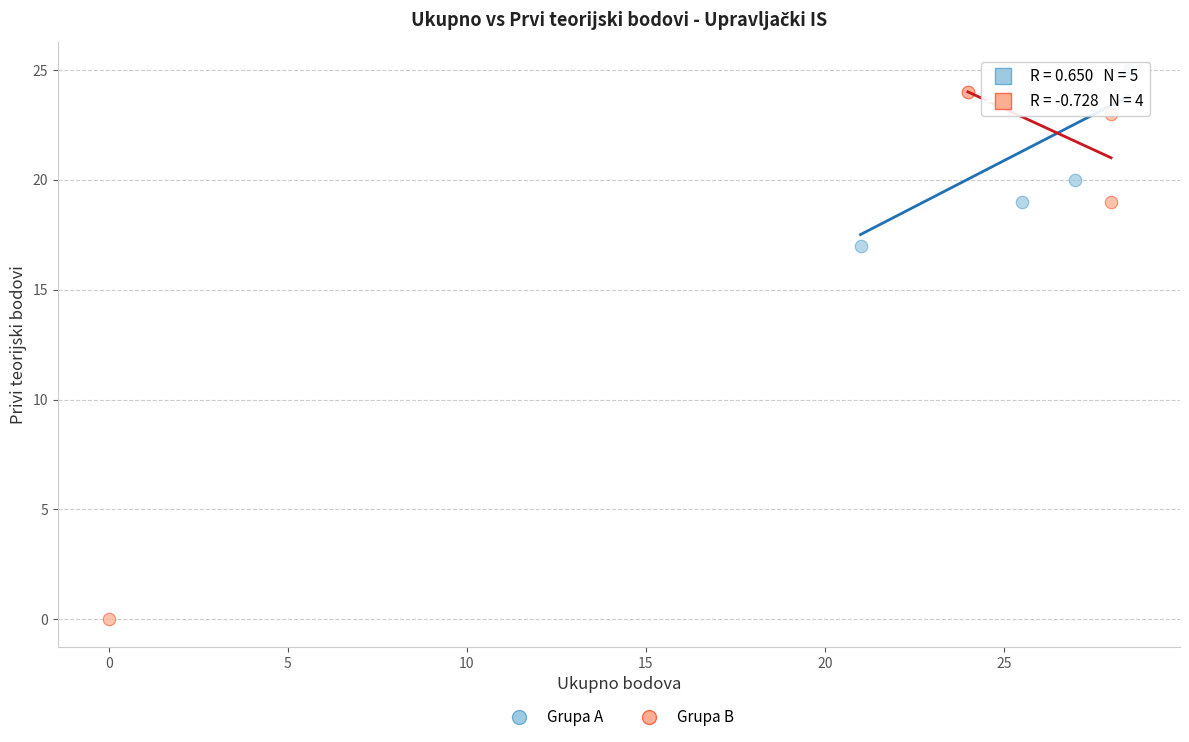

Which series contains the lowest Y value?

Grupa B